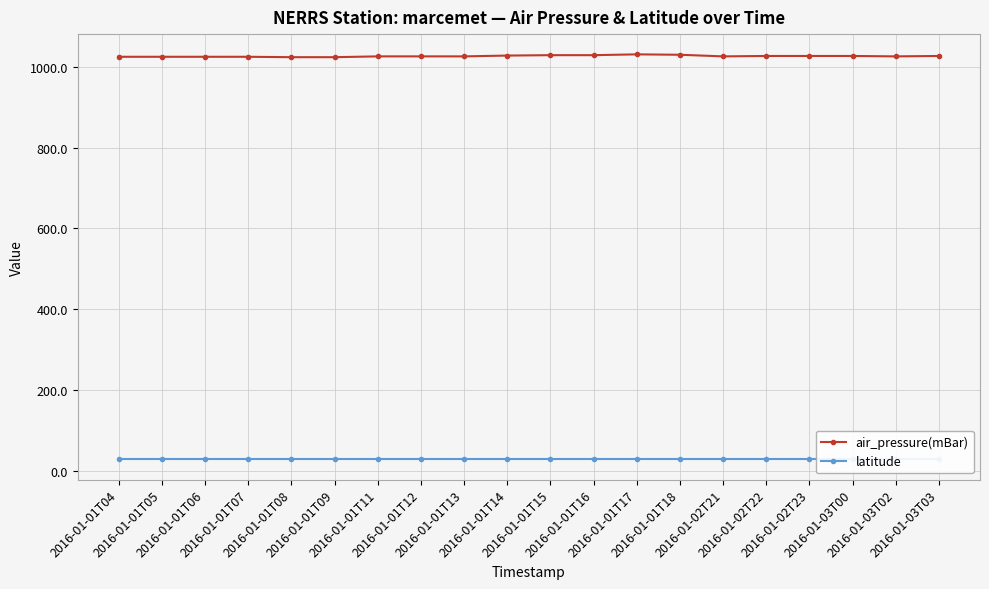

Between 2016-01-01T15 and 2016-01-03T03, which series saw the biggest shift?

air_pressure(mBar)